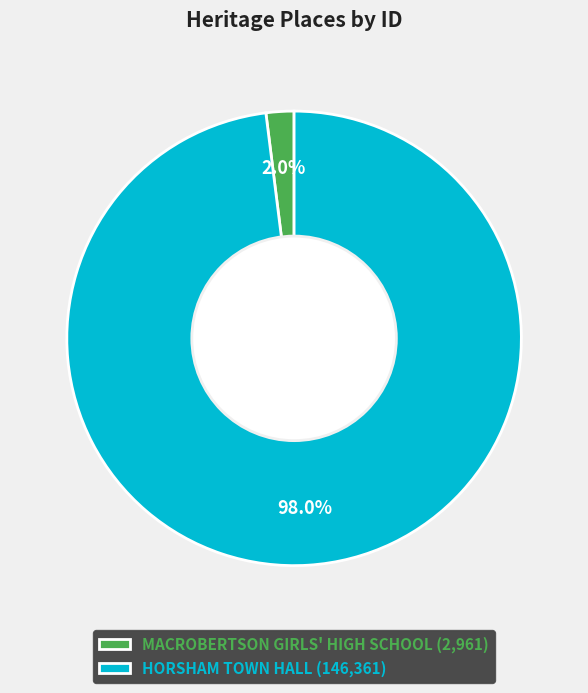

What percentage do HORSHAM TOWN HALL and MACROBERTSON GIRLS' HIGH SCHOOL together represent?

100.0%